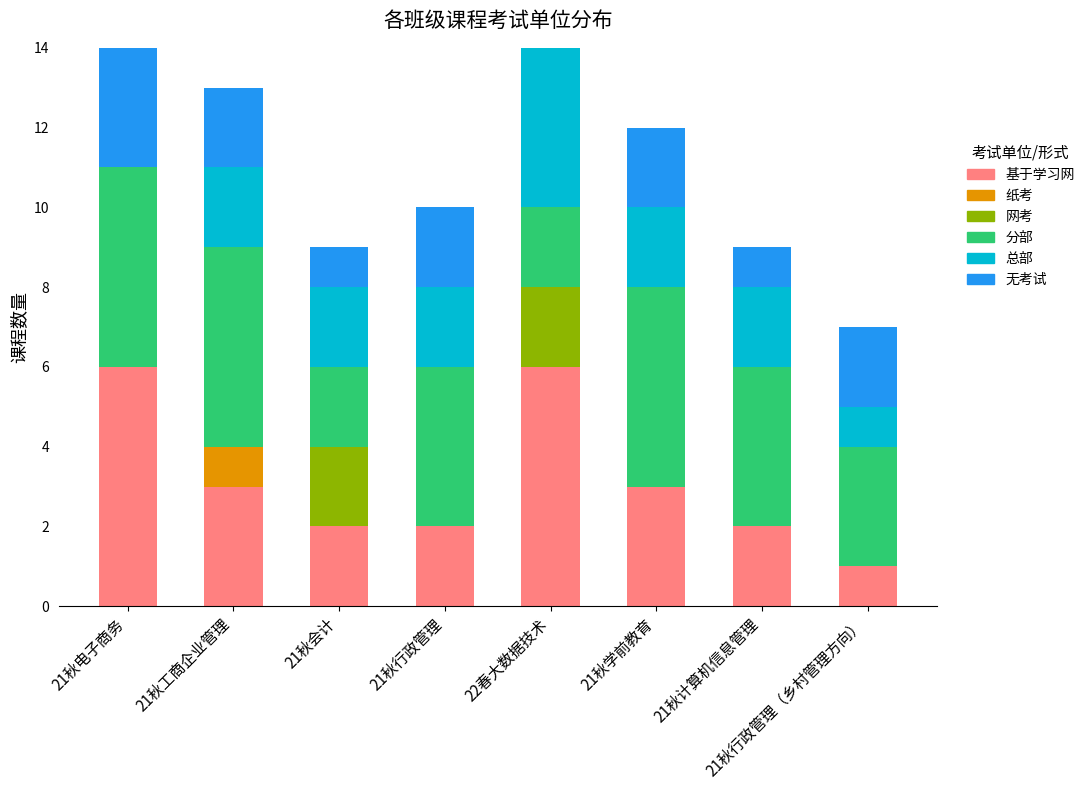

The value of 基于学习网 at 21秋电子商务 is 6. True or false?

True